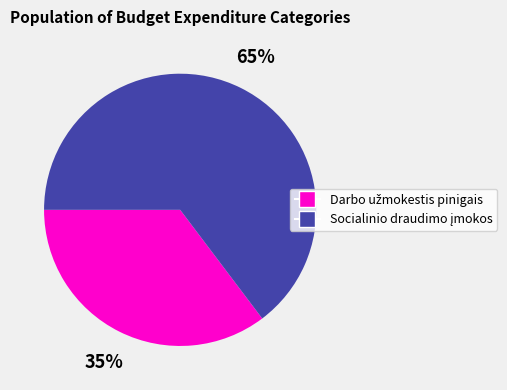

Is there any slice that represents more than half of the pie?

Yes